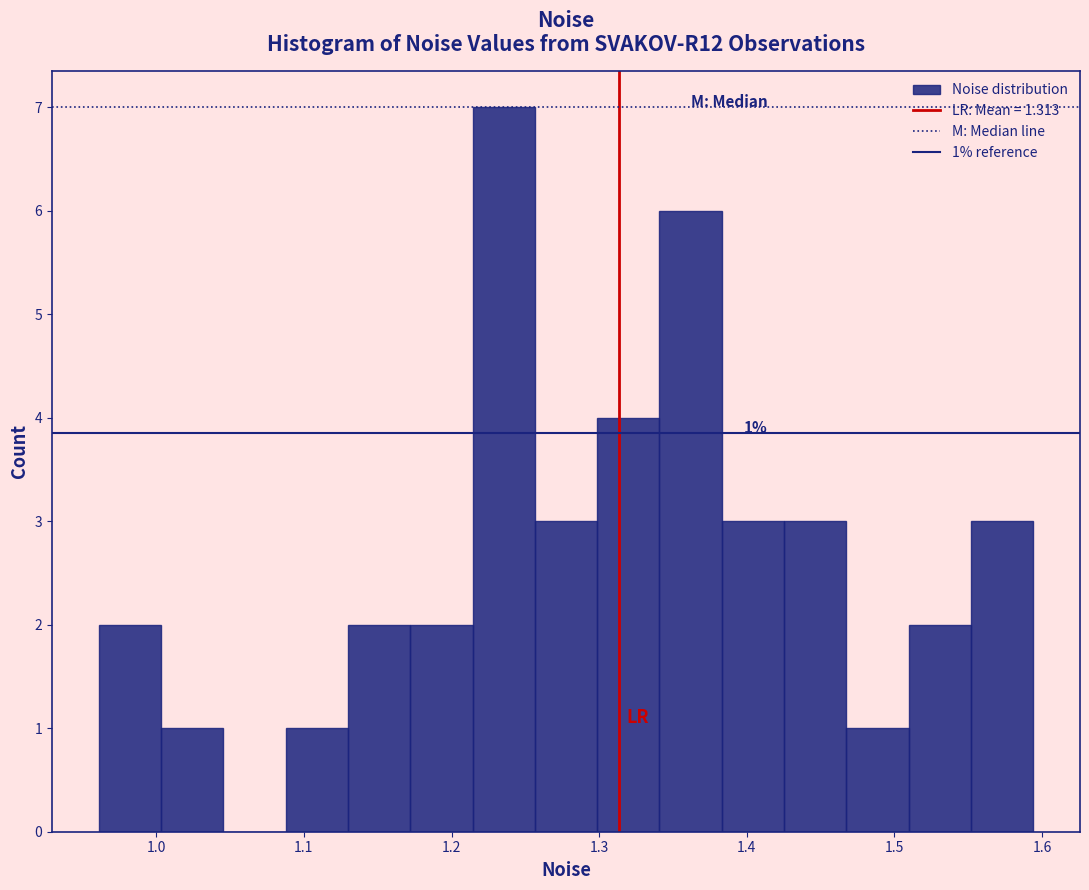

Which range on the x-axis has the tallest bar?

1.21 to 1.26